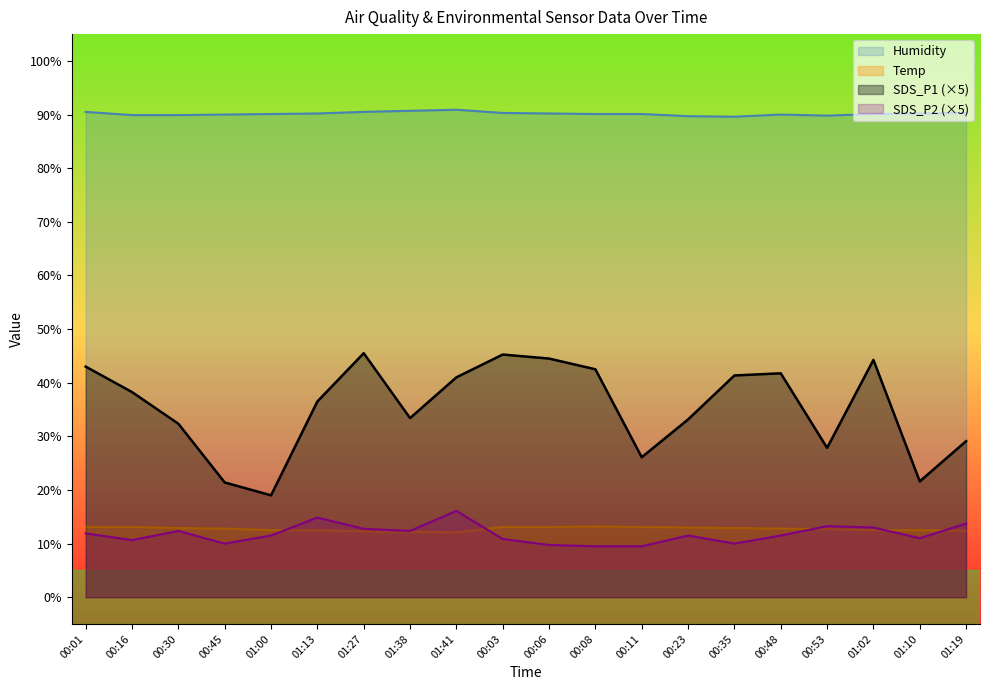

What is the sum of the SDS_P1 values at 01:02 and 00:30?

76.6